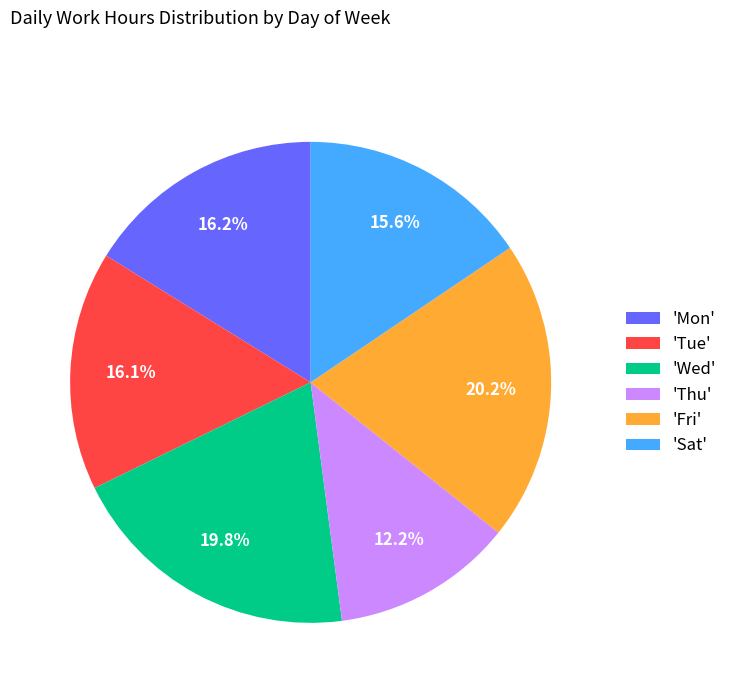

Approximately how many times larger is the value at 'Tue' compared to 'Mon'?

1.0